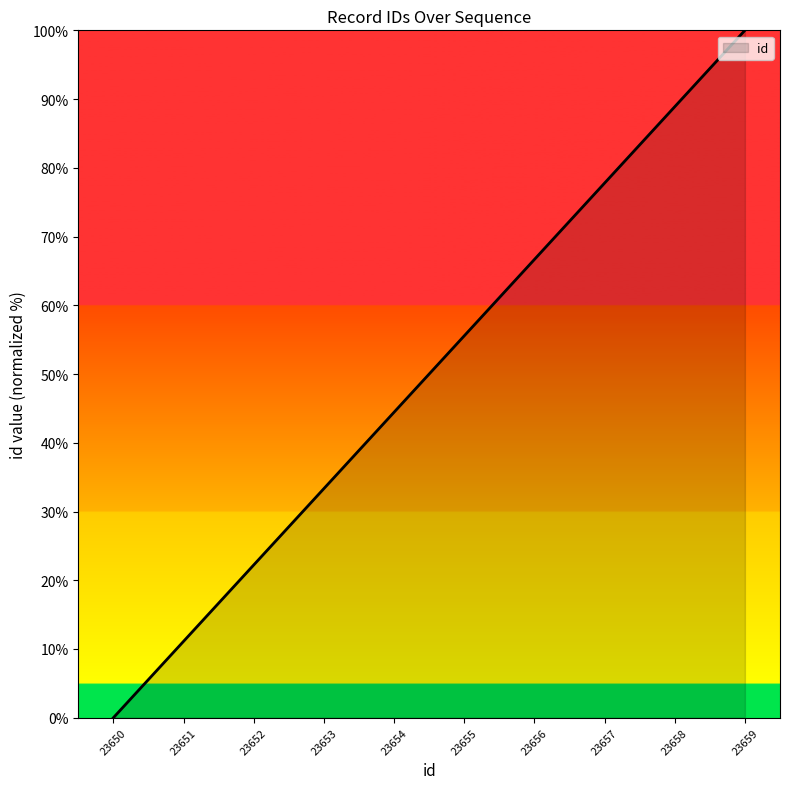

What is the change in value from 23658 to 23659?

+11.1